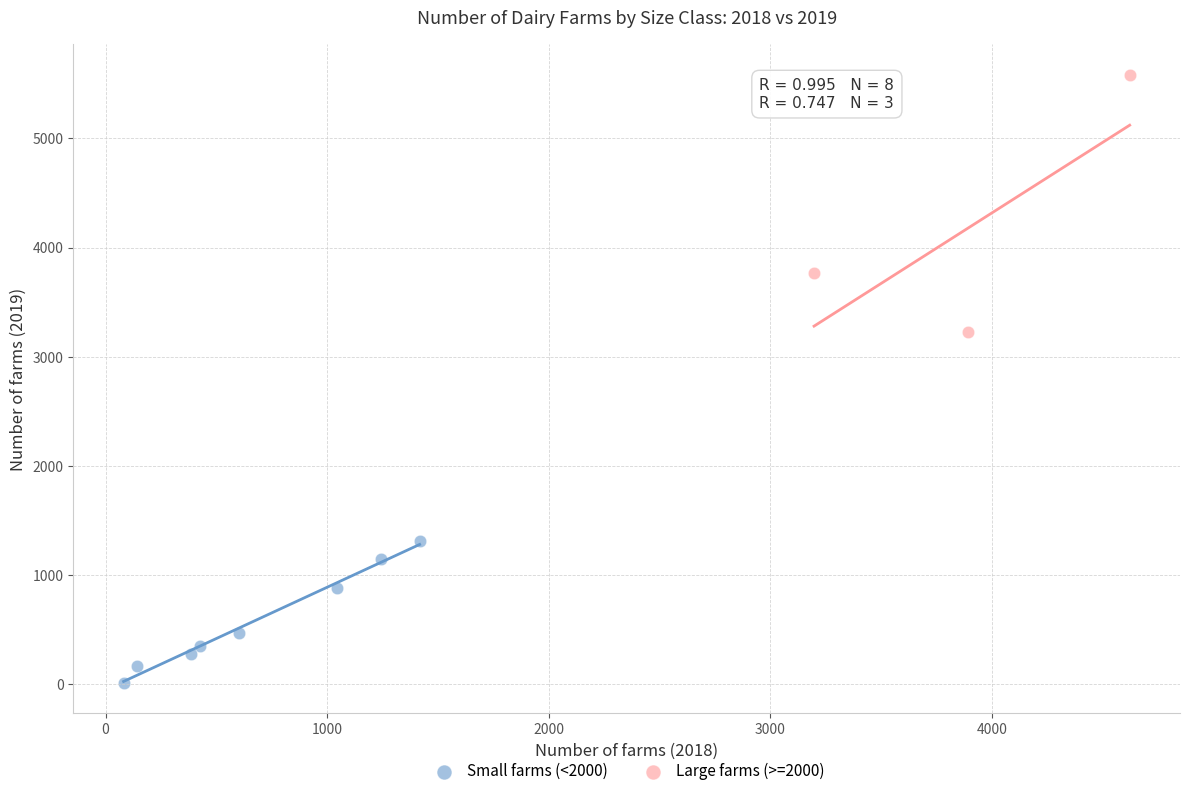

Which series has the widest spread of Y values?

Large farms (>=2000)